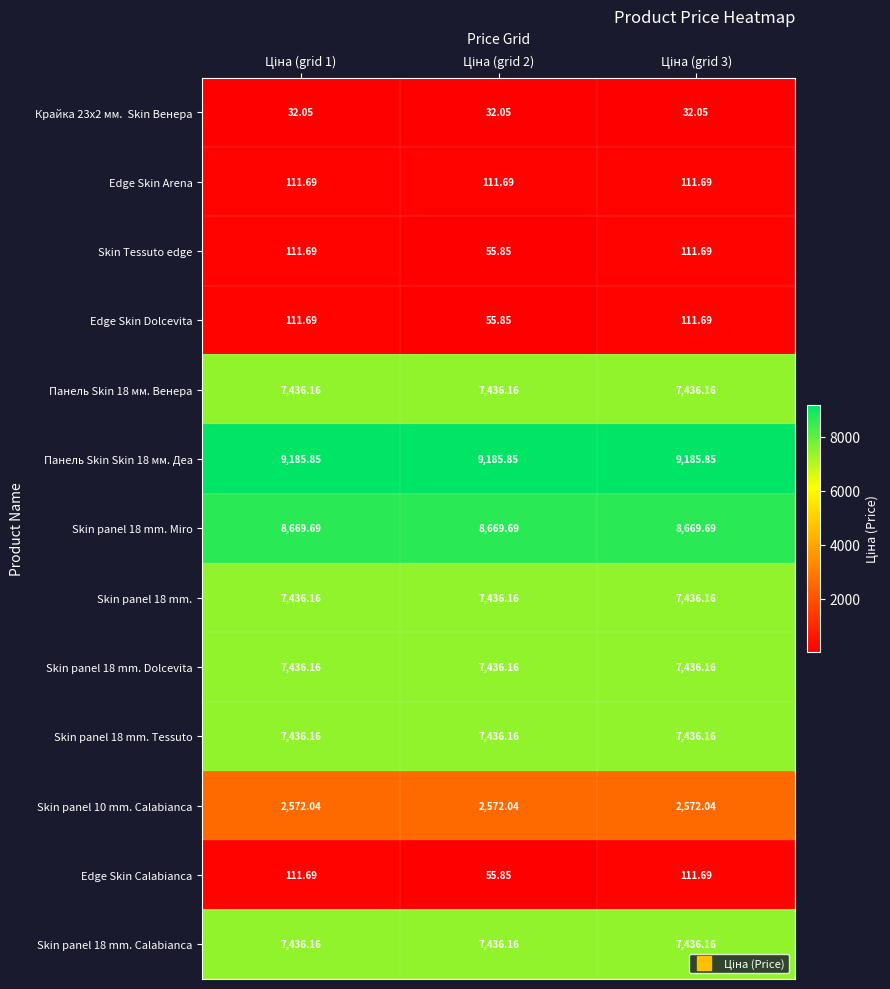

What is the spread (max minus min) of values at Ціна (grid 1)?

9153.8